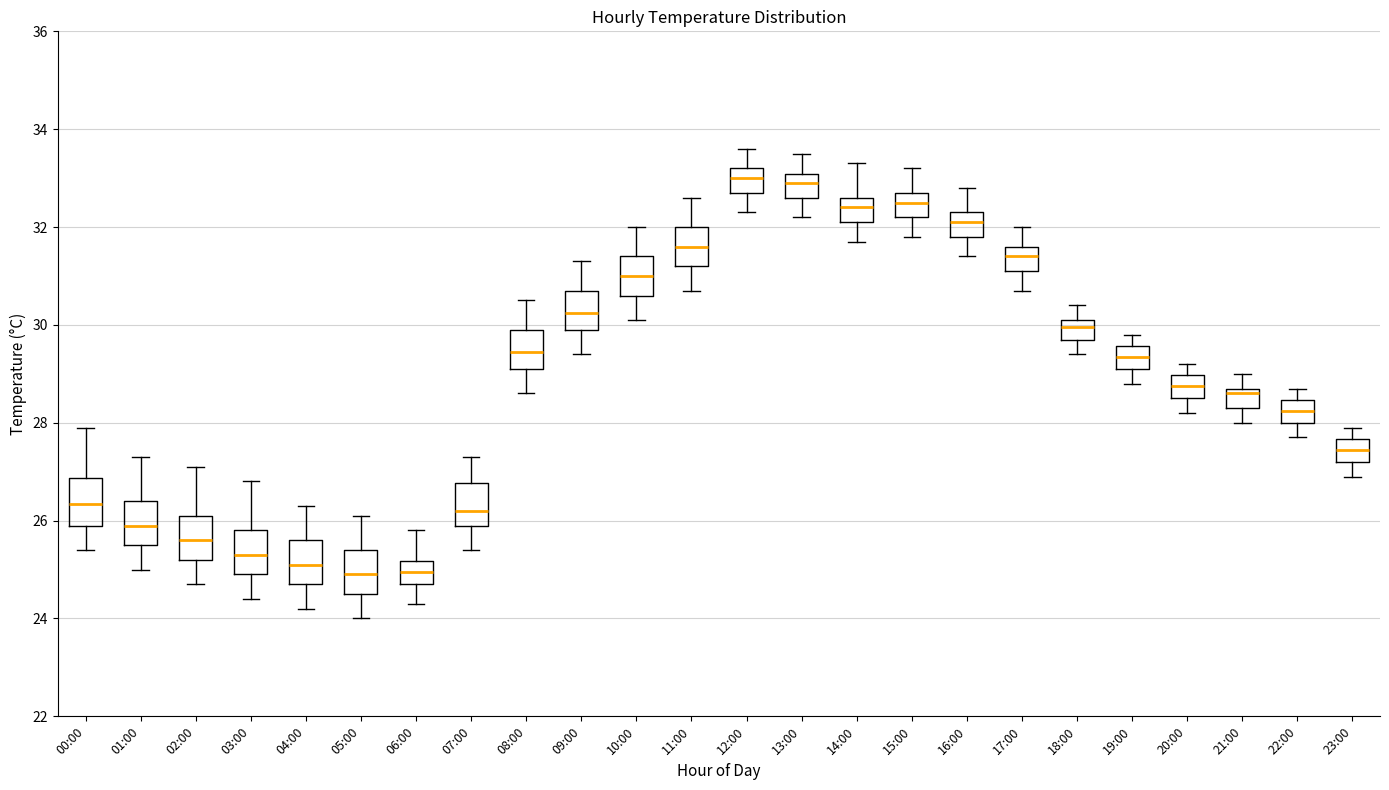

Reading left to right, read every box against the y-axis: the position of its median line, the range the box covers, and the ends of its whiskers. The values are not printed on the chart, so give them approximately, as read against the axis.

00:00: median 26.4, box 26.0 to 26.8, whiskers 25.4 to 28.0
01:00: median 26.0, box 25.6 to 26.4, whiskers 25.0 to 27.4
02:00: median 25.6, box 25.2 to 26.2, whiskers 24.8 to 27.2
03:00: median 25.4, box 25.0 to 25.8, whiskers 24.4 to 26.8
04:00: median 25.2, box 24.8 to 25.6, whiskers 24.2 to 26.4
05:00: median 25.0, box 24.6 to 25.4, whiskers 24.0 to 26.2
06:00: median 25.0, box 24.8 to 25.2, whiskers 24.4 to 25.8
07:00: median 26.2, box 26.0 to 26.8, whiskers 25.4 to 27.4
08:00: median 29.4, box 29.2 to 30.0, whiskers 28.6 to 30.6
09:00: median 30.2, box 30.0 to 30.8, whiskers 29.4 to 31.4
10:00: median 31.0, box 30.6 to 31.4, whiskers 30.2 to 32.0
11:00: median 31.6, box 31.2 to 32.0, whiskers 30.8 to 32.6
12:00: median 33.0, box 32.8 to 33.2, whiskers 32.4 to 33.6
13:00: median 33.0 (inside the box), box 32.6 to 33.0, whiskers 32.2 to 33.6
14:00: median 32.4, box 32.2 to 32.6, whiskers 31.8 to 33.4
15:00: median 32.6, box 32.2 to 32.8, whiskers 31.8 to 33.2
16:00: median 32.2, box 31.8 to 32.4, whiskers 31.4 to 32.8
17:00: median 31.4, box 31.2 to 31.6, whiskers 30.8 to 32.0
18:00: median 30.0, box 29.8 to 30.2, whiskers 29.4 to 30.4
19:00: median 29.4, box 29.2 to 29.6, whiskers 28.8 to 29.8
20:00: median 28.8, box 28.6 to 29.0, whiskers 28.2 to 29.2
21:00: median 28.6, box 28.4 to 28.8, whiskers 28.0 to 29.0
22:00: median 28.2, box 28.0 to 28.4, whiskers 27.8 to 28.8
23:00: median 27.4, box 27.2 to 27.6, whiskers 27.0 to 28.0